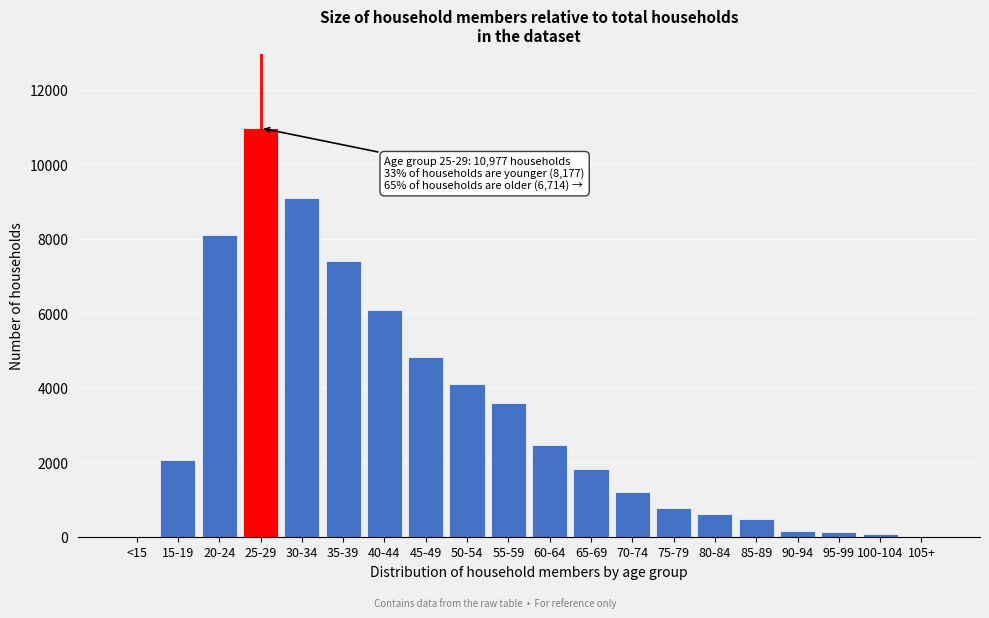

The value at 20-24 is 8106. True or false?

True